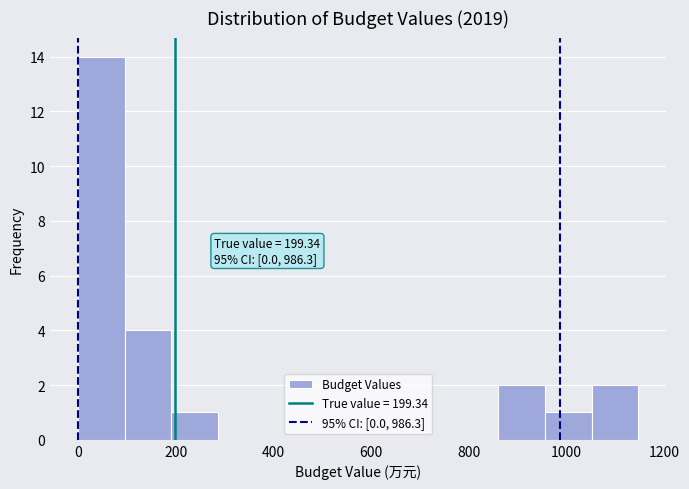

Over which range of the x-axis is the bar tallest?

0 to 100